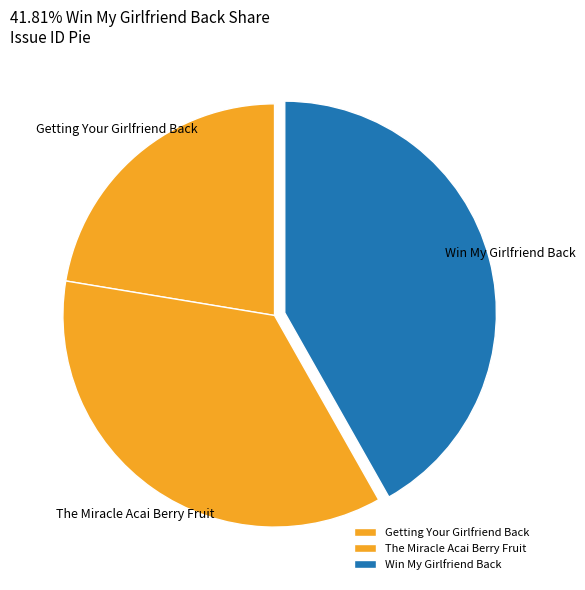

The Getting Your Girlfriend Back slice represents 11% of the pie. True or false?

False